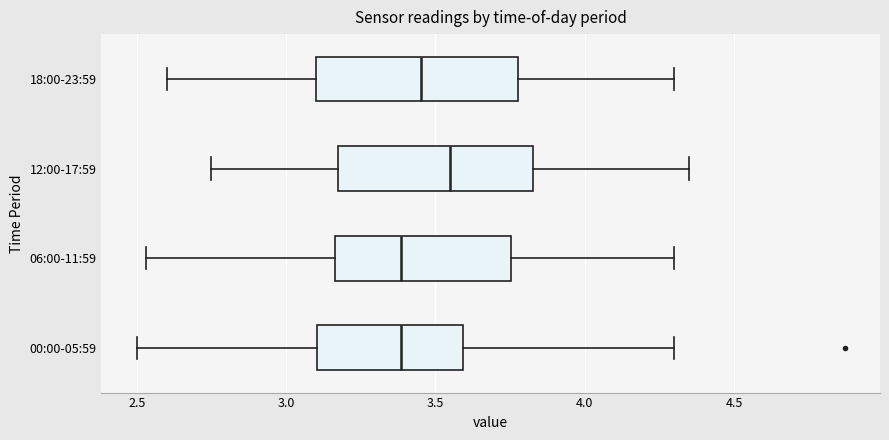

Where is the right edge of the box for 06:00-11:59 on the x-axis? The values are not printed on the chart, so give them approximately, as read against the axis.

3.75